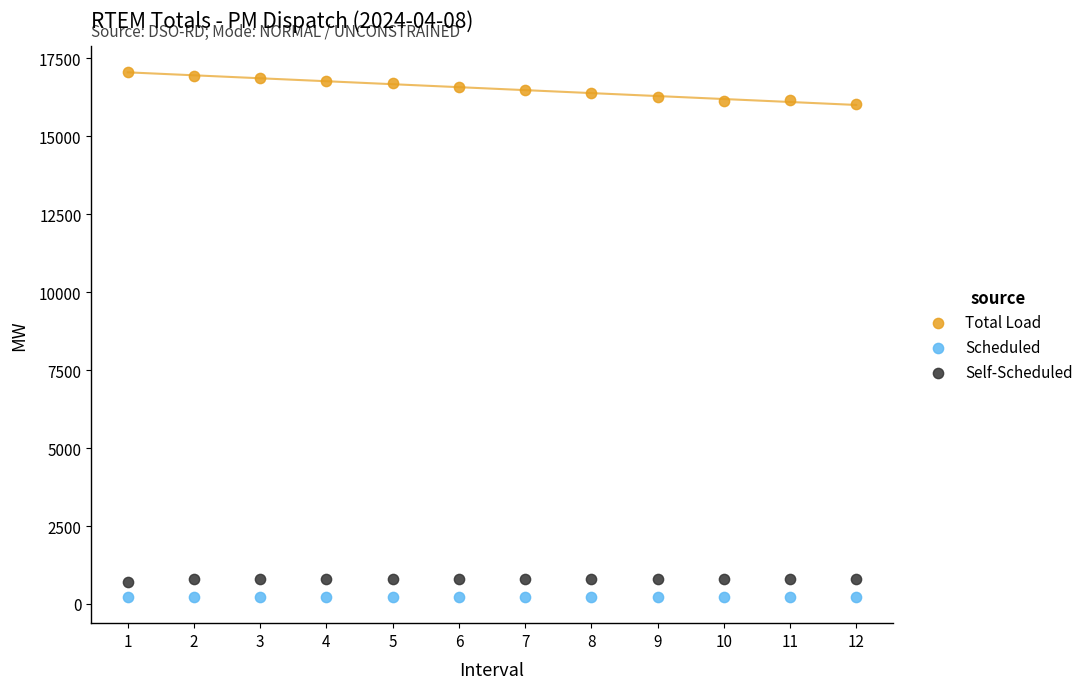

What are all the series names shown in the legend?

Total Load, Scheduled, Self-Scheduled